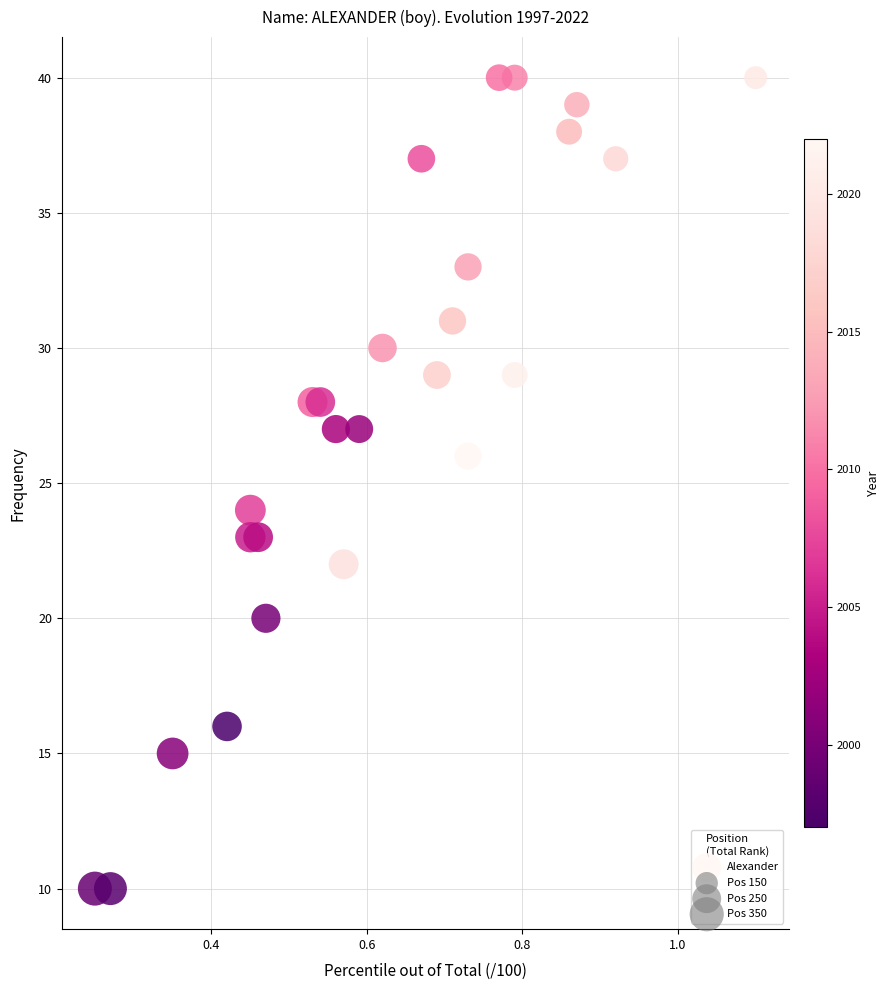

What is the range of Y values (max minus min)?

30